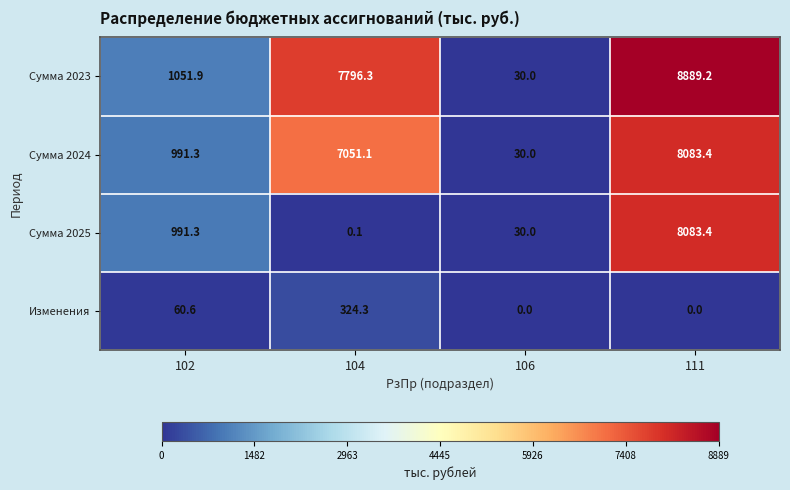

Which series has the largest total across all categories?

Сумма 2023